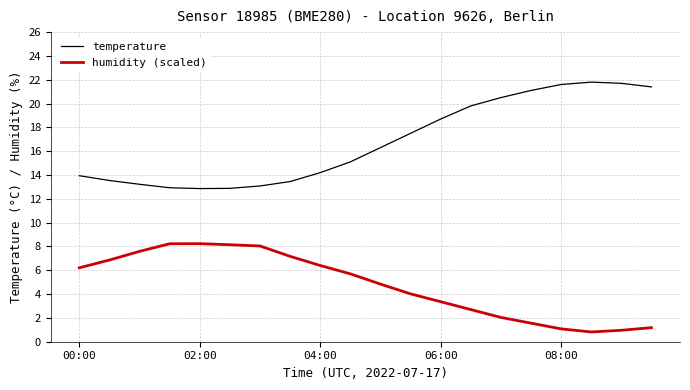

True or false: humidity (scaled) and temperature cross at least once.

False